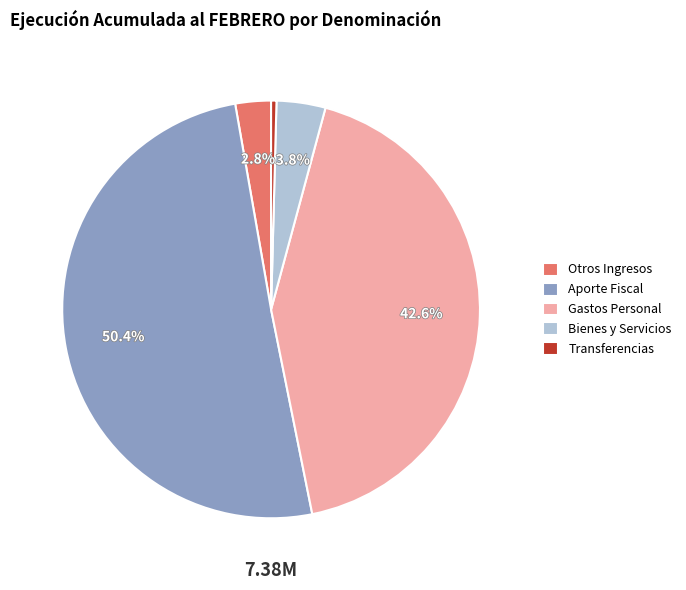

How much of the chart is everything except Bienes y Servicios?

96.2%